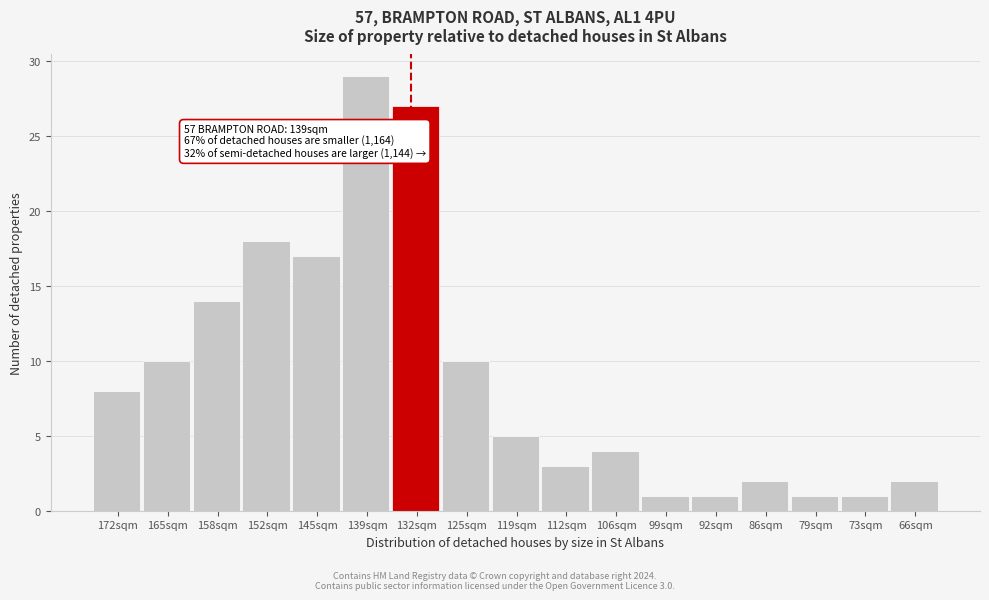

Reading left to right, what are all the values shown in this chart?

8	10	14	18	17	29	27	10	5	3	4	1	1	2	1	1	2